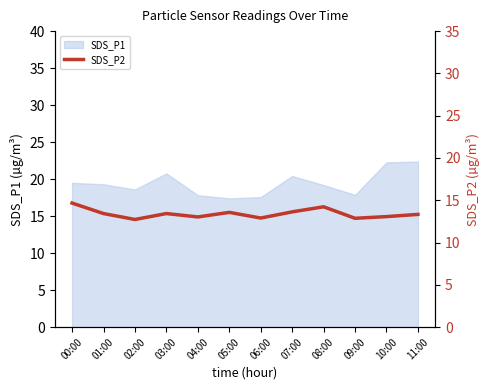

What is the label of the 2nd point from the left?

01:00